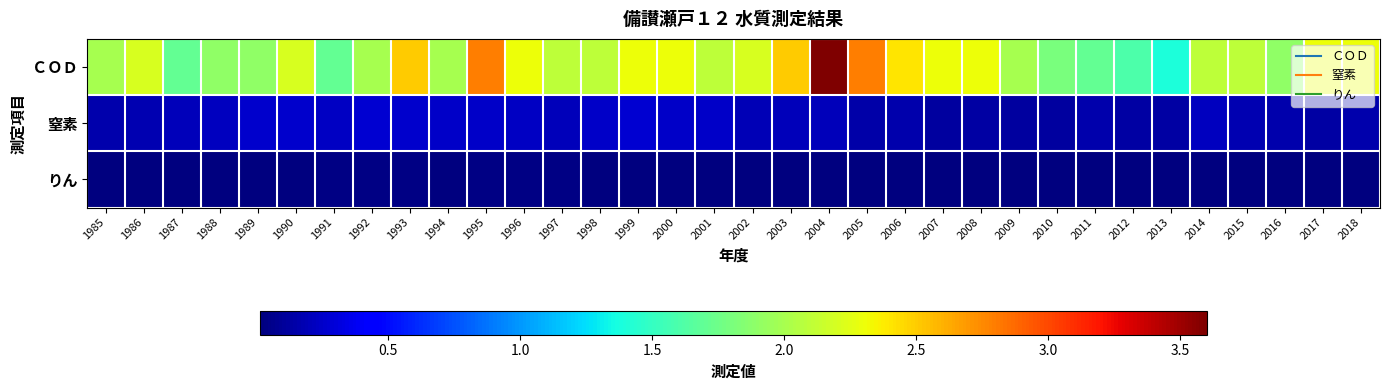

Which has a higher value, 2018 or 1986?

2018